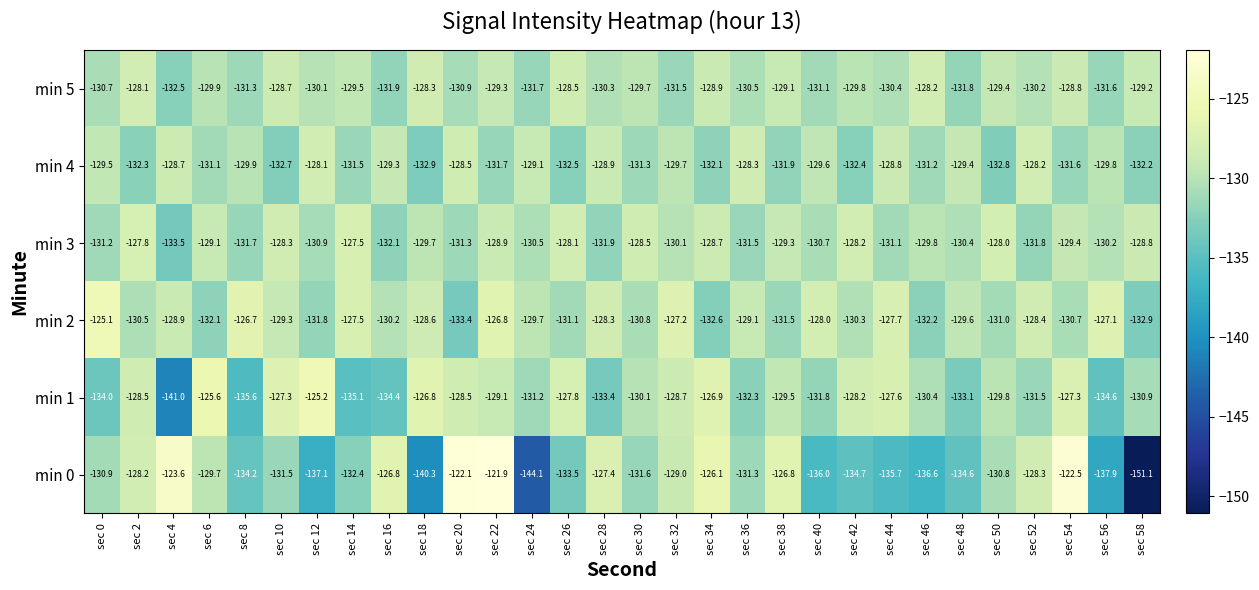

Count the number of categories in the chart.

30